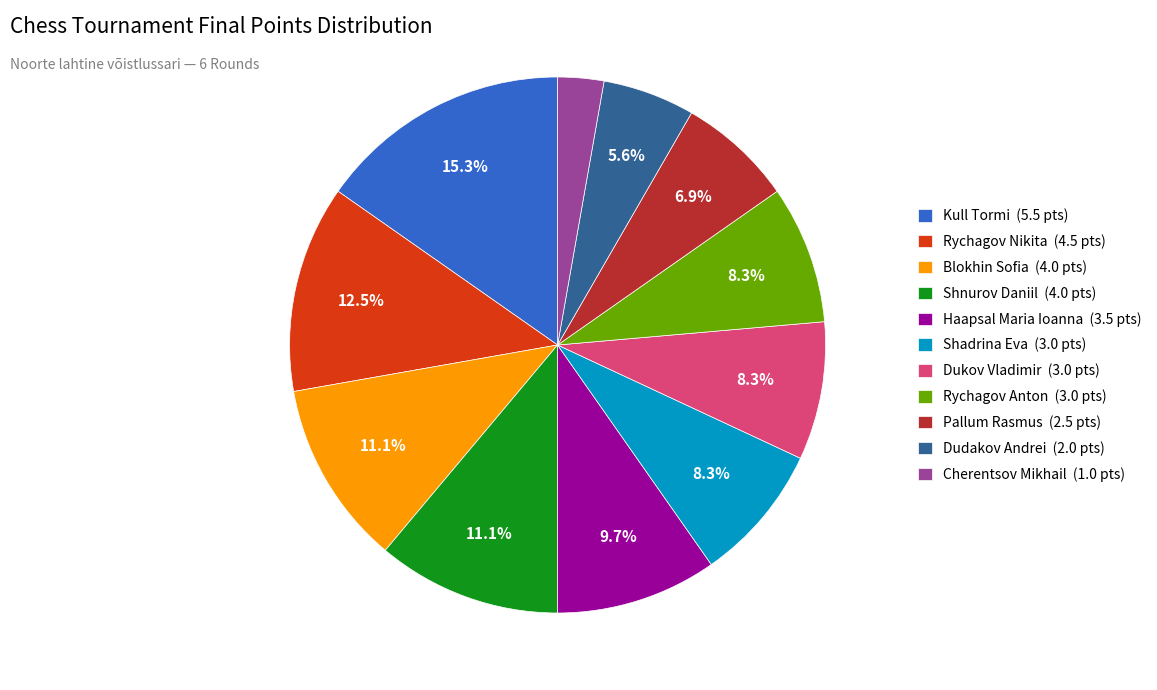

How much of the chart is everything except Shadrina Eva (3.0 pts)?

91.7%